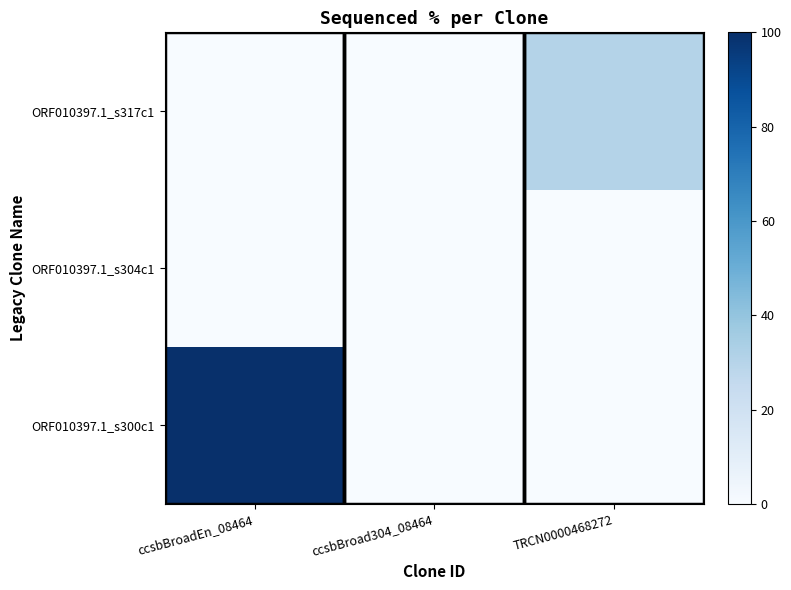

List the series in order of their peak value, lowest first.

ORF010397.1_s304c1, ORF010397.1_s317c1, ORF010397.1_s300c1